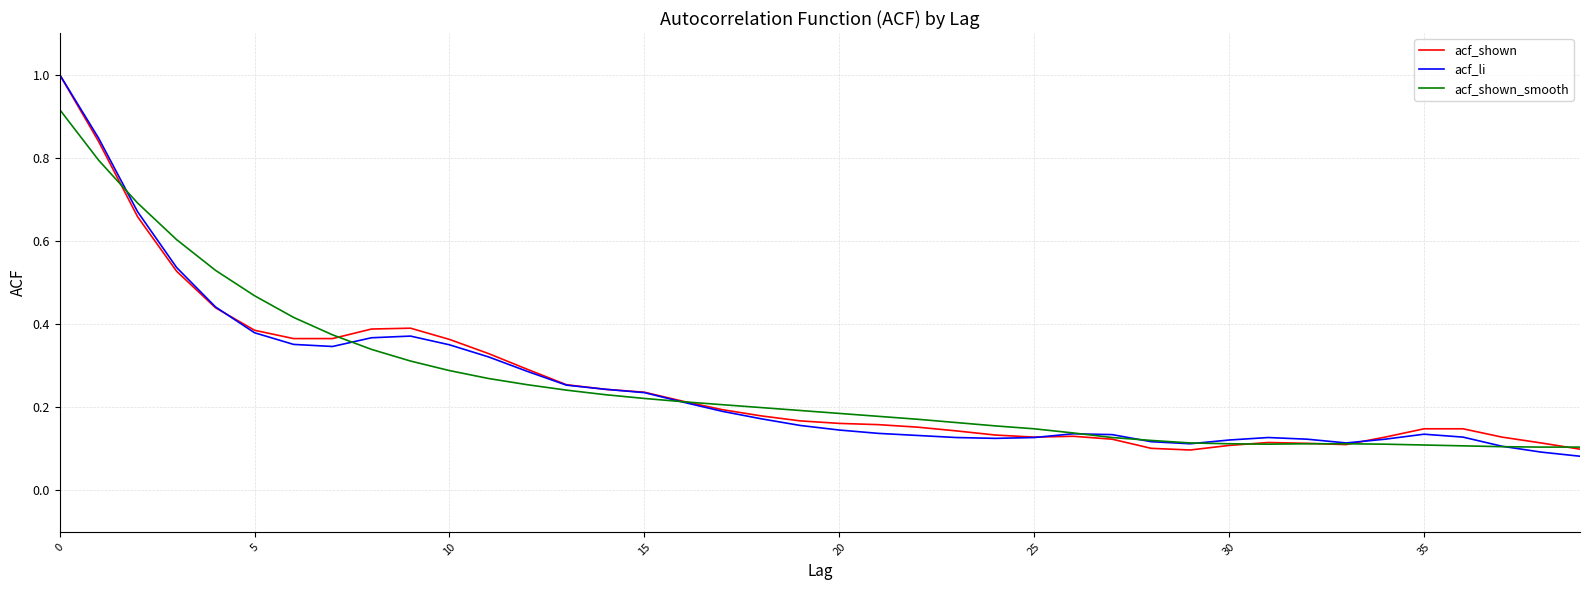

Reading left to right, transcribe all the data shown in this chart.

acf_shown: 1.0	0.8	0.7	0.5	0.4	0.4	0.4	0.4	0.4	0.4	0.4	0.3	0.3	0.3	0.2	0.2	0.2	0.2	0.2	0.2	0.2	0.2	0.2	0.1	0.1	0.1	0.1	0.1	0.1	0.1	0.1	0.1	0.1	0.1	0.1	0.1	0.1	0.1	0.1	0.1
acf_li: 1.0	0.8	0.7	0.5	0.4	0.4	0.4	0.3	0.4	0.4	0.3	0.3	0.3	0.3	0.2	0.2	0.2	0.2	0.2	0.2	0.1	0.1	0.1	0.1	0.1	0.1	0.1	0.1	0.1	0.1	0.1	0.1	0.1	0.1	0.1	0.1	0.1	0.1	0.1	0.1
acf_shown_smooth: 0.9	0.8	0.7	0.6	0.5	0.5	0.4	0.4	0.3	0.3	0.3	0.3	0.3	0.2	0.2	0.2	0.2	0.2	0.2	0.2	0.2	0.2	0.2	0.2	0.2	0.1	0.1	0.1	0.1	0.1	0.1	0.1	0.1	0.1	0.1	0.1	0.1	0.1	0.1	0.1